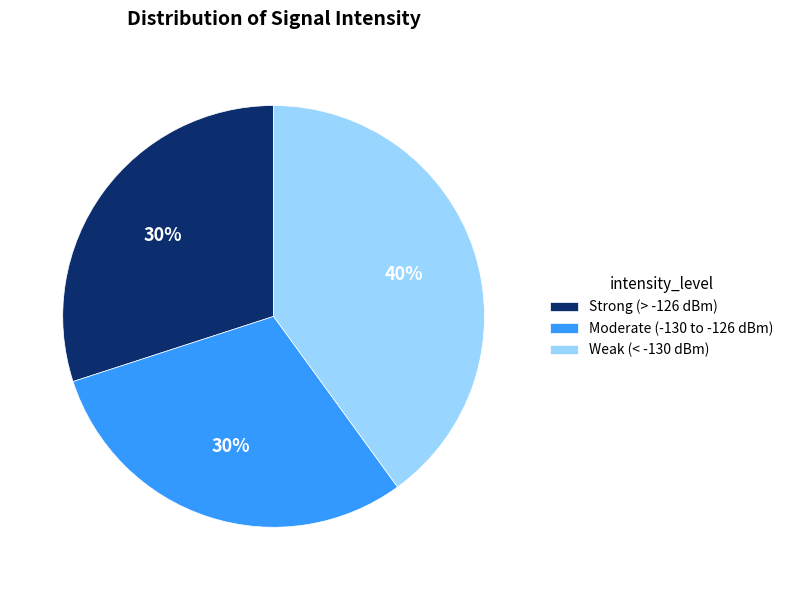

How many segments does this pie chart have?

3